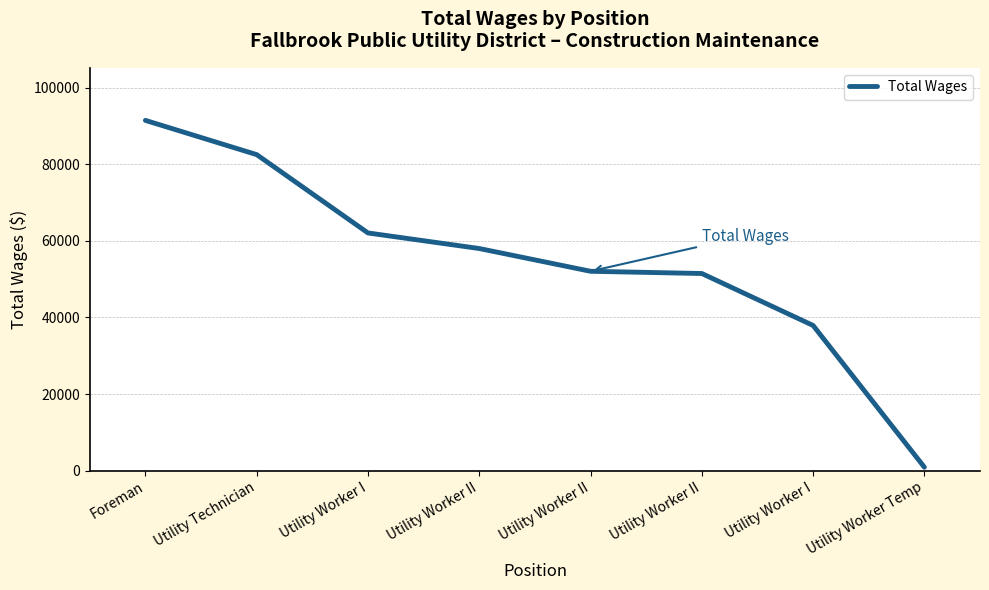

The chart shows a value of 157478 at Foreman. True or false?

False